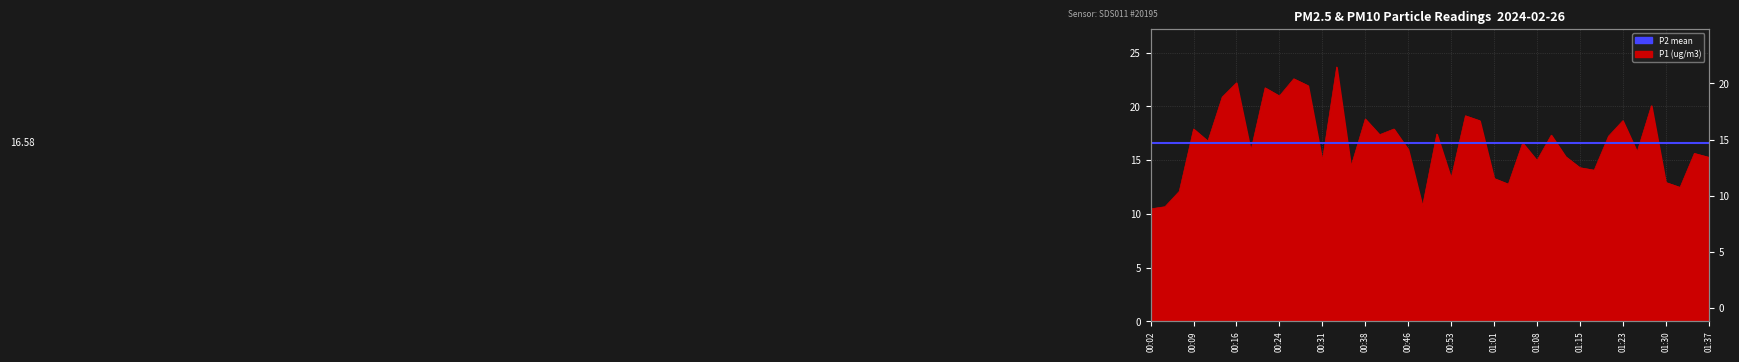

How many data points are less than 16?

19